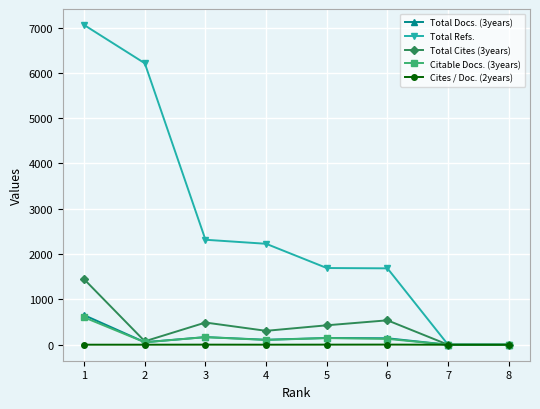

Is the value of Cites / Doc. (2years) at 6 greater than the value of Total Cites (3years) at 2?

No